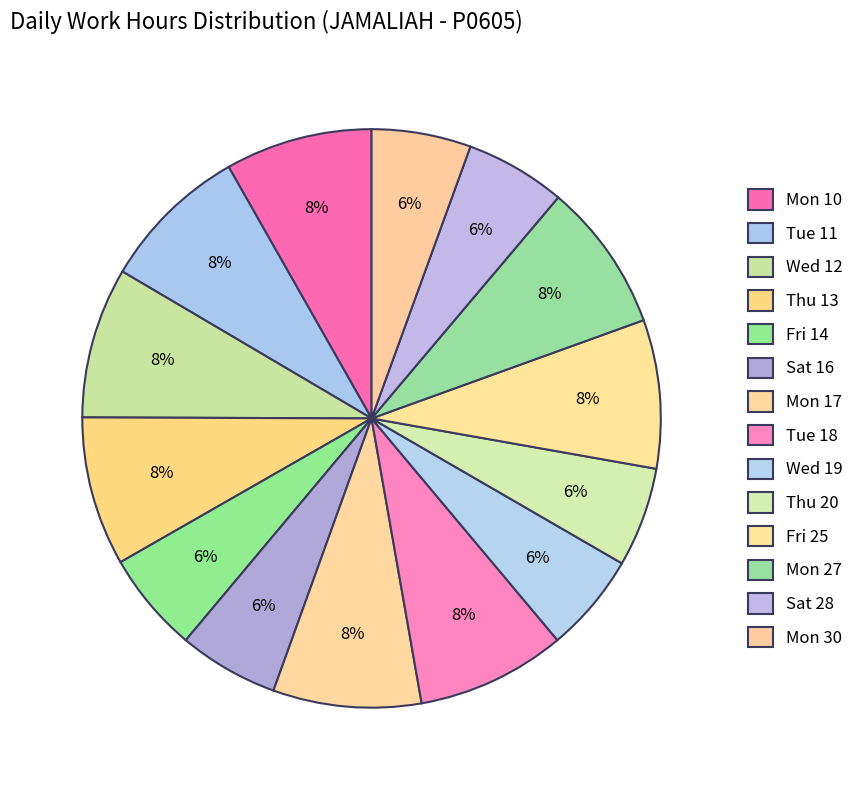

The Mon 27 slice represents 8% of the pie. True or false?

True